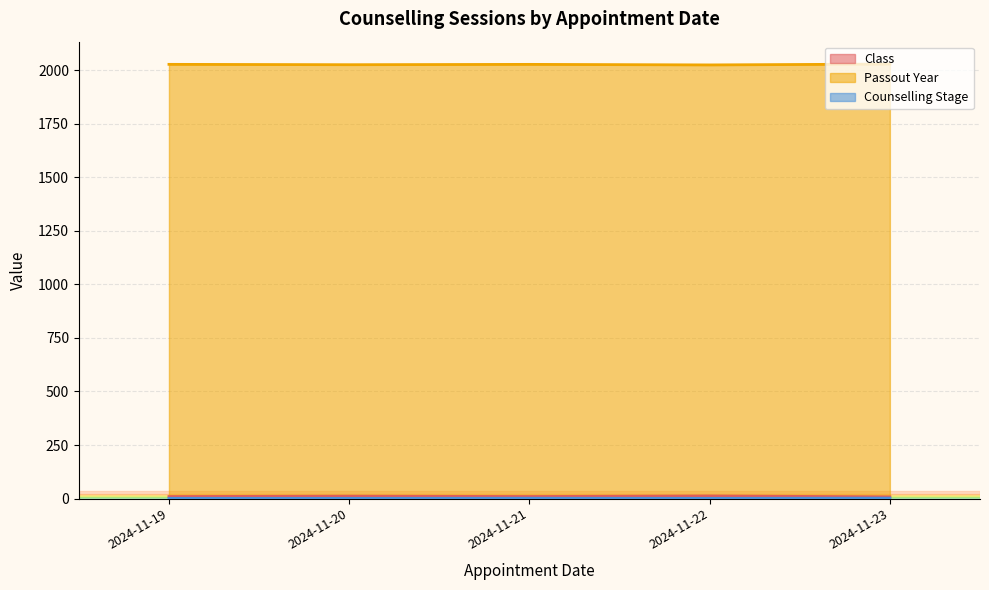

The Class series shows 12 at 2024-11-19. True or false?

True